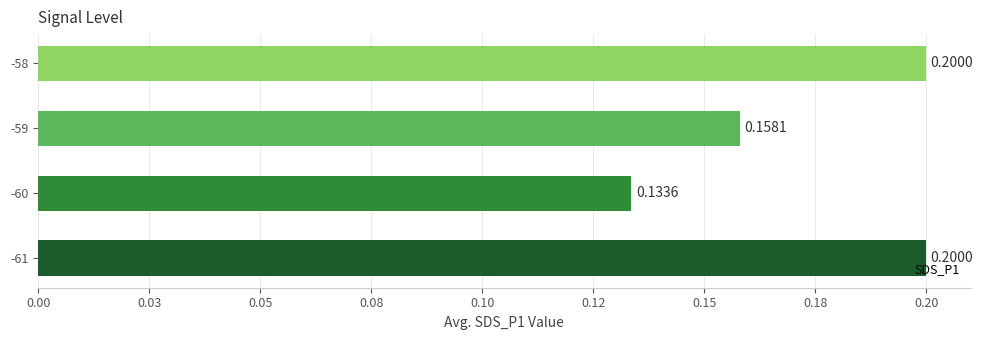

What is the minimum value shown in the chart?

0.1